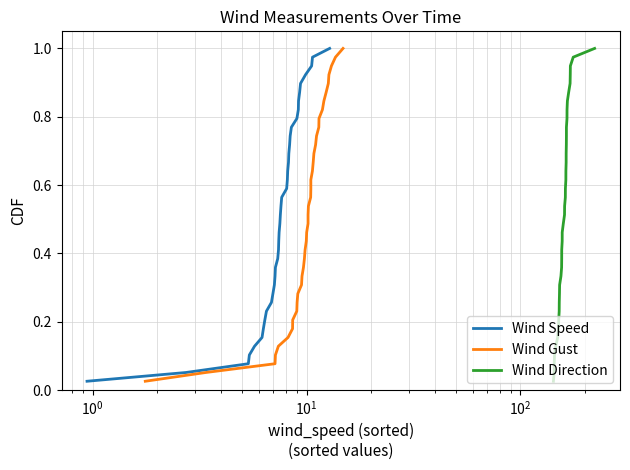

At how many categories does at least one series exceed 0?

39